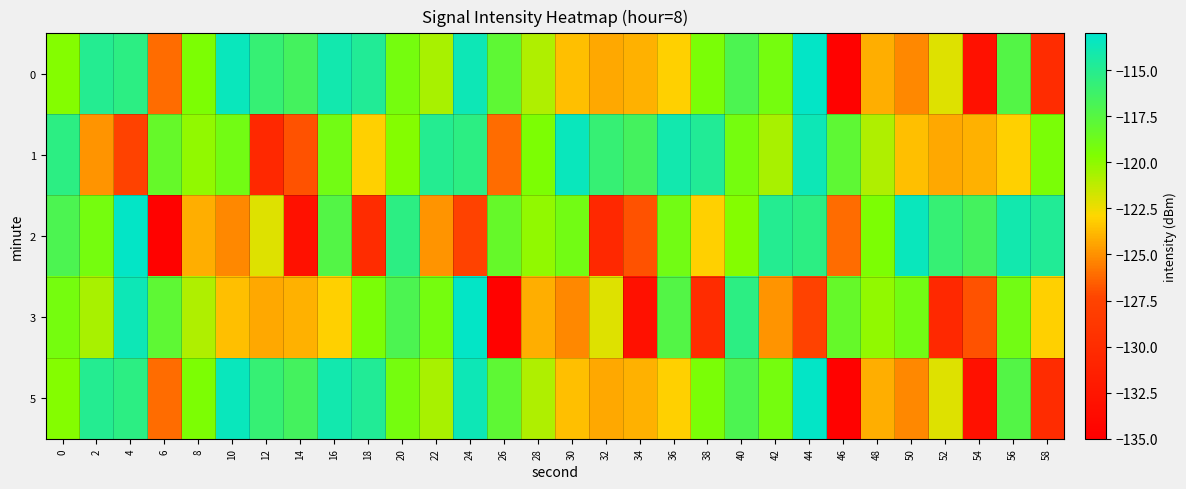

Reading right to left, transcribe all the data shown in this chart.

0: 58=-130.1	56=-117.4	54=-133.1	52=-122.0	50=-125.2	48=-124.1	46=-134.7	44=-113.2	42=-119.1	40=-117.0	38=-119.4	36=-123.1	34=-124.0	32=-124.3	30=-123.6	28=-120.8	26=-117.9	24=-113.7	22=-120.7	20=-119.1	18=-114.8	16=-114.0	14=-116.5	12=-115.9	10=-113.6	8=-119.5	6=-126.1	4=-115.4	2=-114.9	0=-119.8
1: 58=-119.4	56=-123.1	54=-124.0	52=-124.3	50=-123.6	48=-120.8	46=-117.9	44=-113.7	42=-120.7	40=-119.1	38=-114.8	36=-114.0	34=-116.5	32=-115.9	30=-113.6	28=-119.5	26=-126.1	24=-115.4	22=-114.9	20=-119.8	18=-123.1	16=-119.0	14=-126.9	12=-130.4	10=-119.0	8=-120.1	6=-118.3	4=-127.5	2=-124.9	0=-115.4
2: 58=-114.8	56=-114.0	54=-116.5	52=-115.9	50=-113.6	48=-119.5	46=-126.1	44=-115.4	42=-114.9	40=-119.8	38=-123.1	36=-119.0	34=-126.9	32=-130.4	30=-119.0	28=-120.1	26=-118.3	24=-127.5	22=-124.9	20=-115.4	18=-130.1	16=-117.4	14=-133.1	12=-122.0	10=-125.2	8=-124.1	6=-134.7	4=-113.2	2=-119.1	0=-117.0
3: 58=-123.1	56=-119.0	54=-126.9	52=-130.4	50=-119.0	48=-120.1	46=-118.3	44=-127.5	42=-124.9	40=-115.4	38=-130.1	36=-117.4	34=-133.1	32=-122.0	30=-125.2	28=-124.1	26=-134.7	24=-113.2	22=-119.1	20=-117.0	18=-119.4	16=-123.1	14=-124.0	12=-124.3	10=-123.6	8=-120.8	6=-117.9	4=-113.7	2=-120.7	0=-119.1
5: 58=-130.1	56=-117.4	54=-133.1	52=-122.0	50=-125.2	48=-124.1	46=-134.7	44=-113.2	42=-119.1	40=-117.0	38=-119.4	36=-123.1	34=-124.0	32=-124.3	30=-123.6	28=-120.8	26=-117.9	24=-113.7	22=-120.7	20=-119.1	18=-114.8	16=-114.0	14=-116.5	12=-115.9	10=-113.6	8=-119.5	6=-126.1	4=-115.4	2=-114.9	0=-119.8